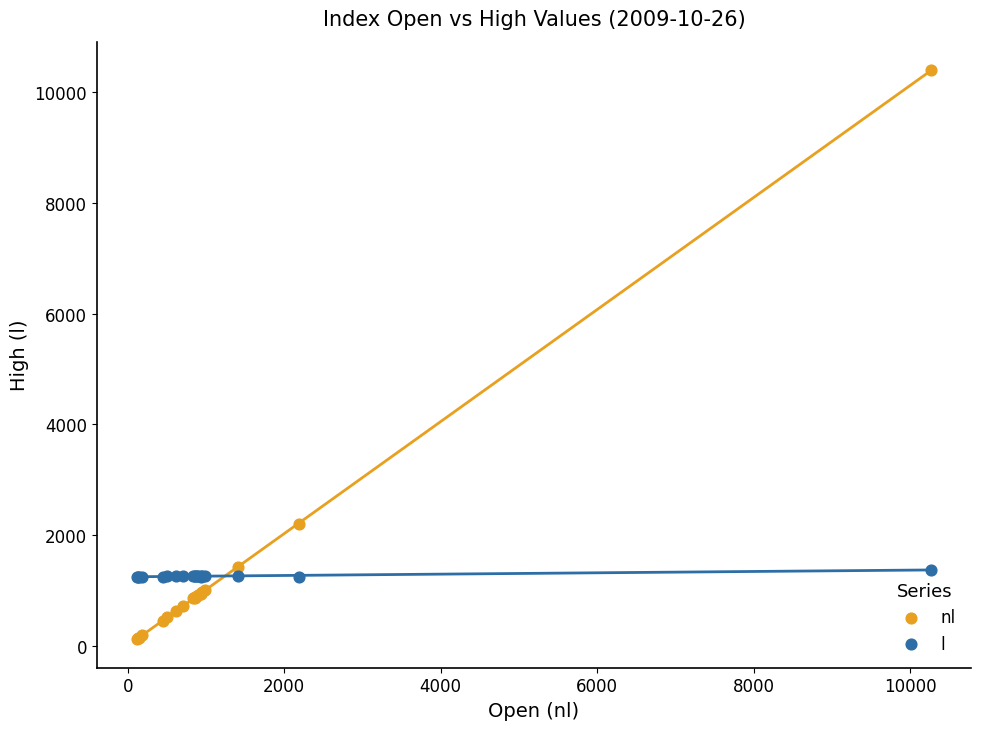

In the nl series, what Y value is closest to 5256?

2196.2